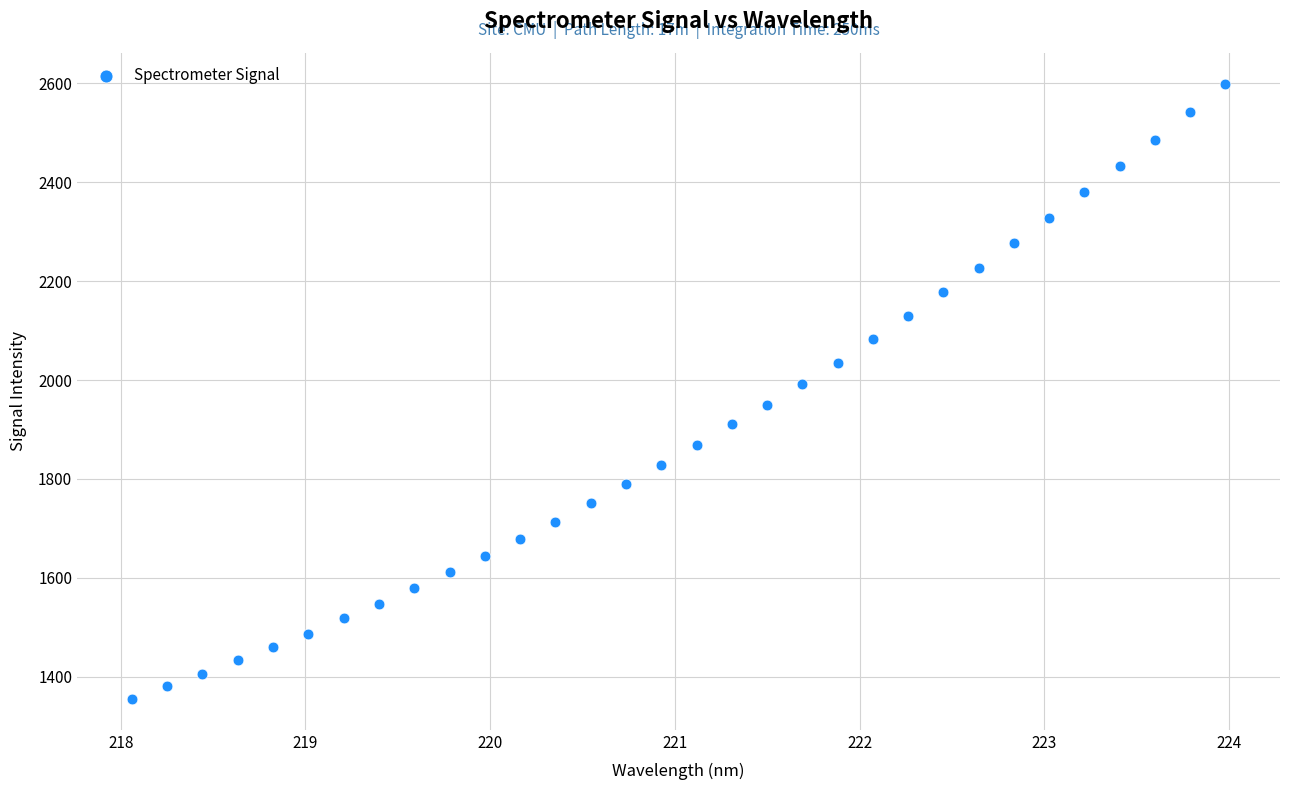

What is the range of Y values (max minus min)?

1243.5